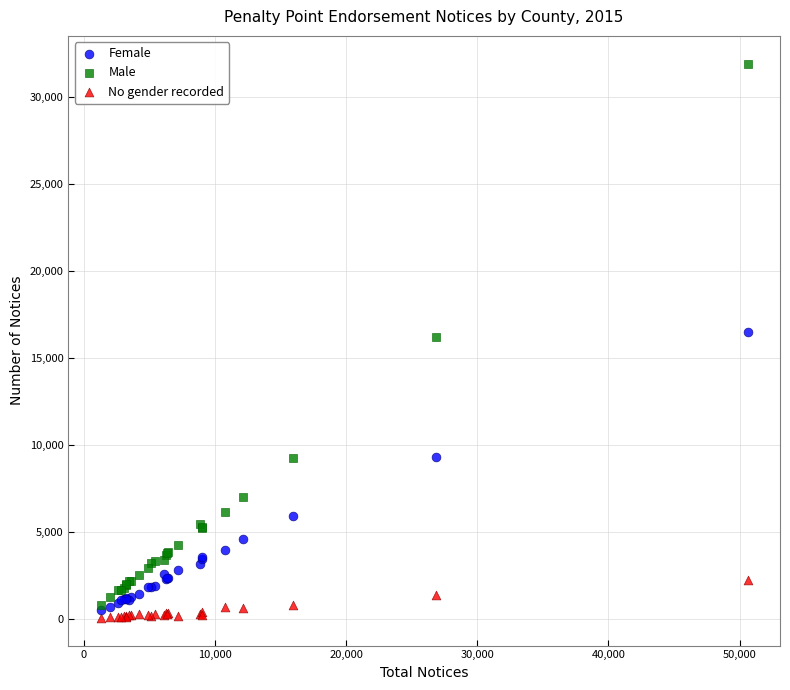

What are all the series names shown in the legend?

Female, Male, No gender recorded